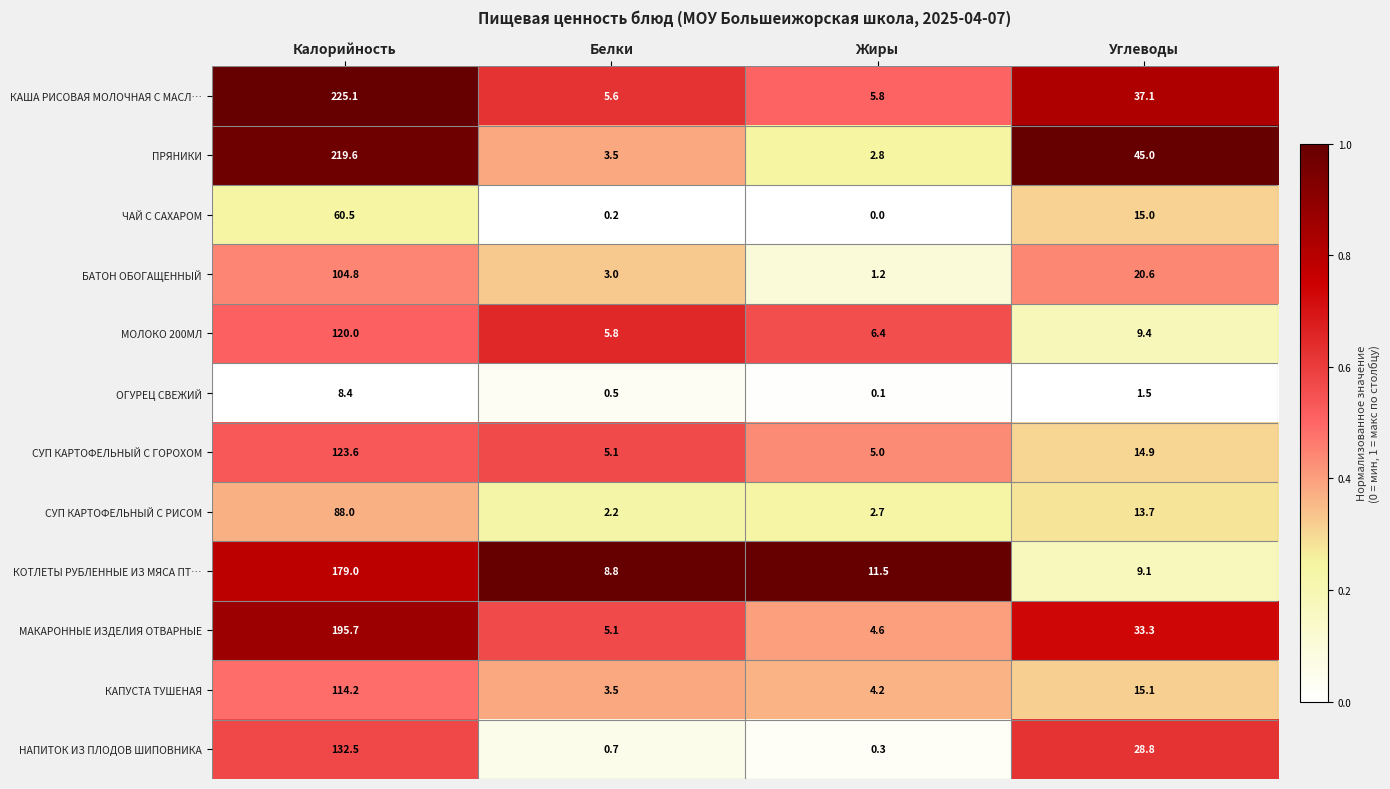

What is the average value of the ЧАЙ С САХАРОМ series?

18.9